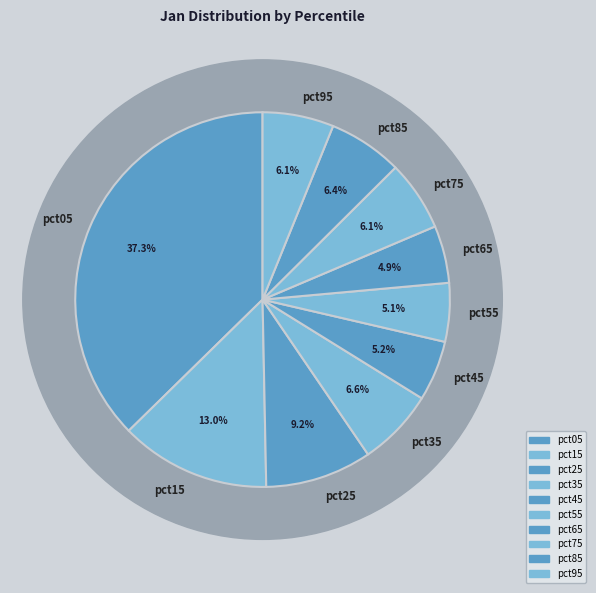

To the nearest percent, what is the difference between the pct25 and pct05 slice percentages?

28%